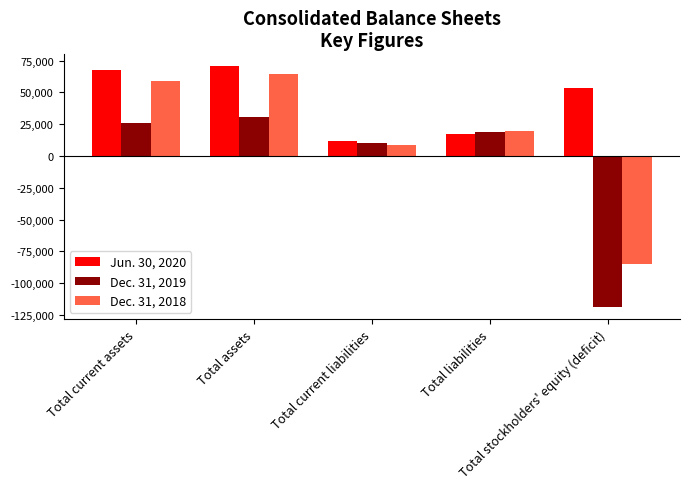

Which series has the largest total across all categories?

Jun. 30, 2020